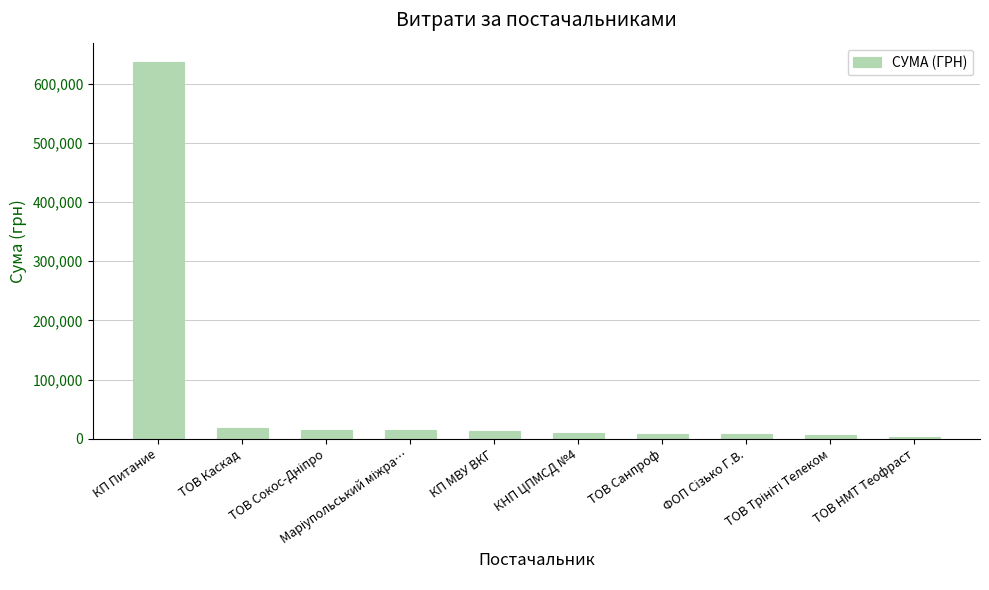

Are the bars grouped side by side (vs. stacked)?

No